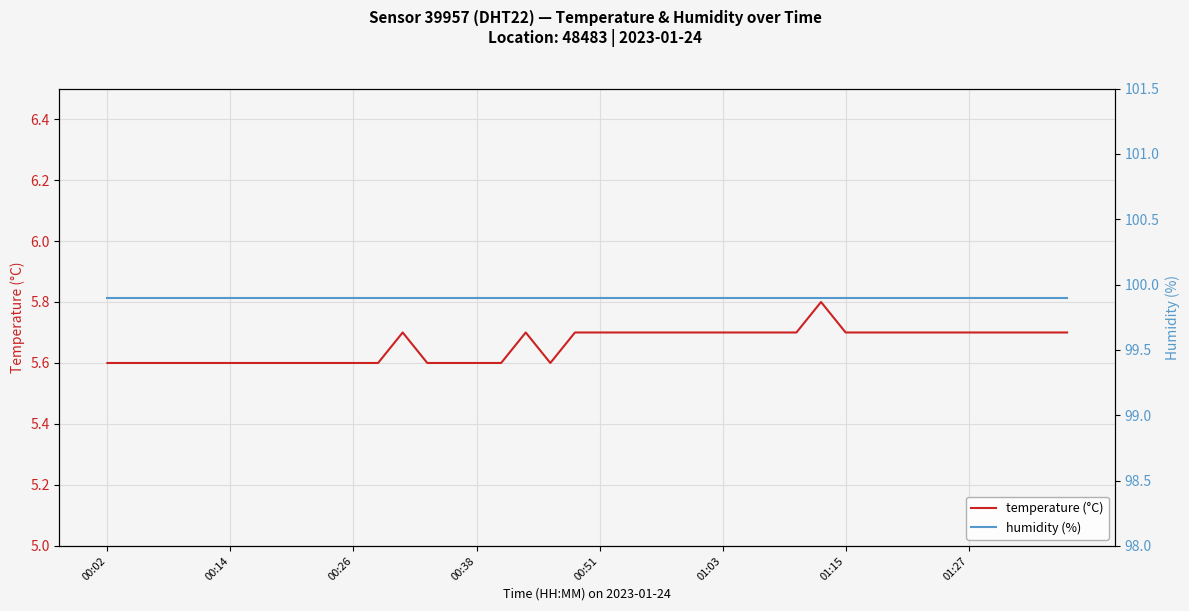

The humidity (%) series shows 176.7 at 28. True or false?

False